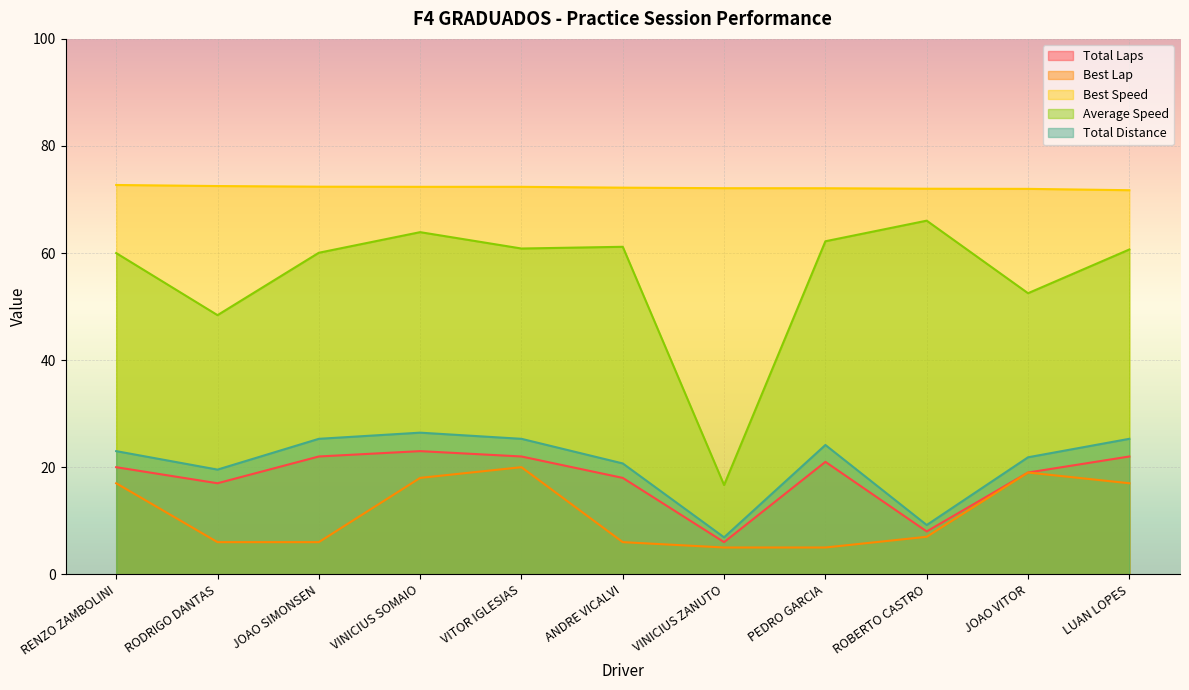

Which series has the largest range (max minus min)?

Average Speed